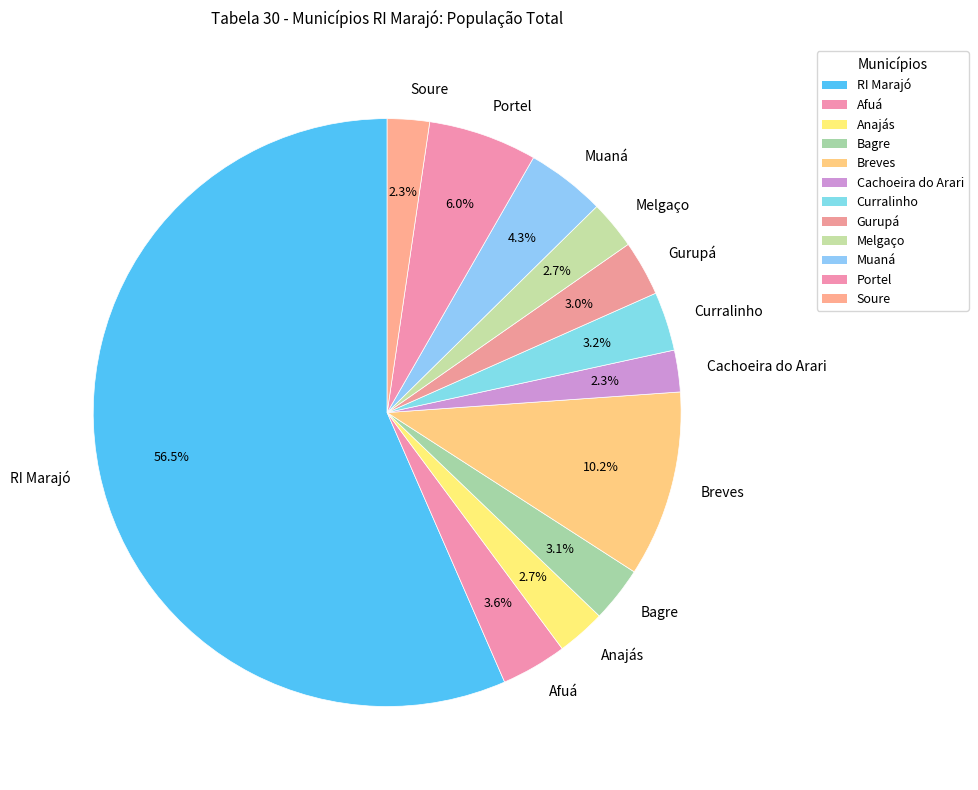

Which slice represents more than half of the pie?

RI Marajó